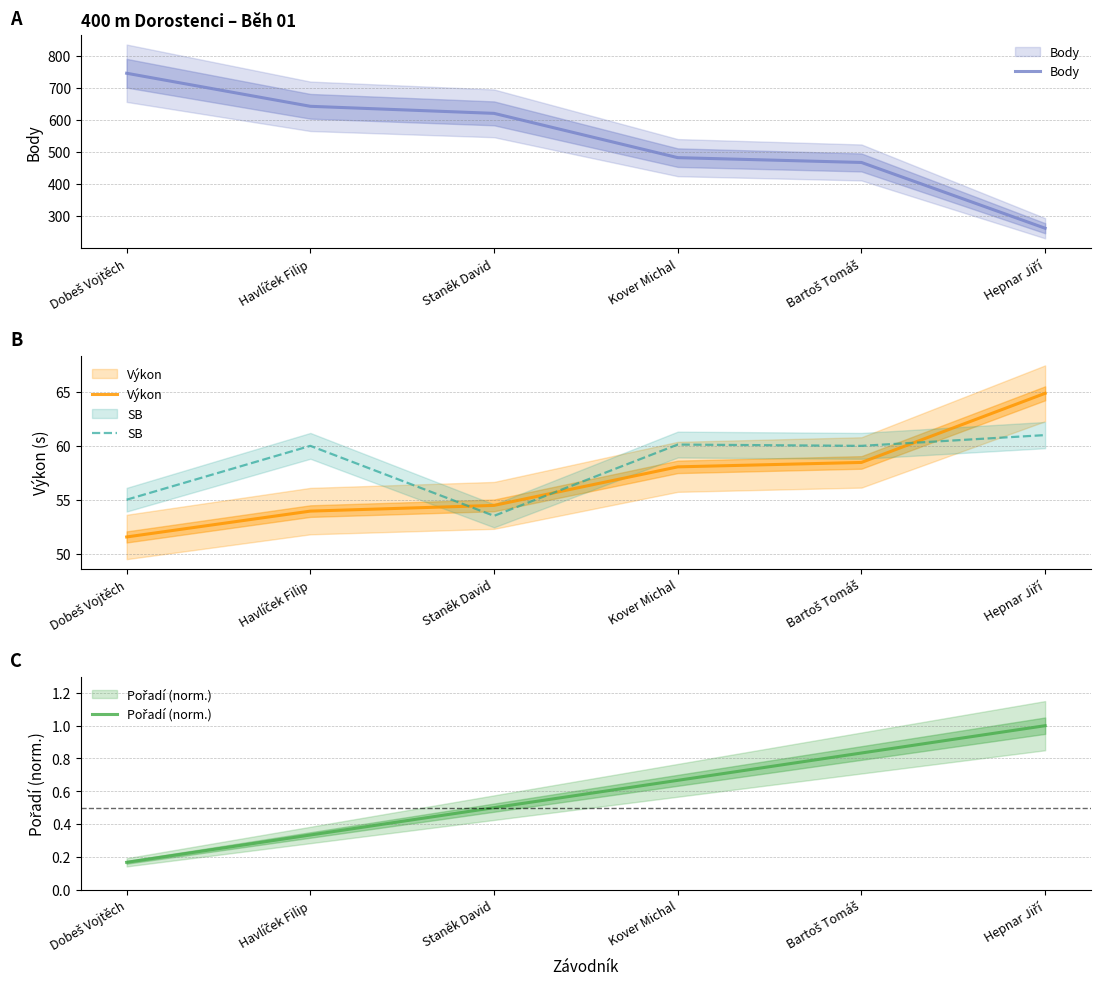

What is the sum of the Výkon values at Staněk David and Hepnar Jiří?

119.3